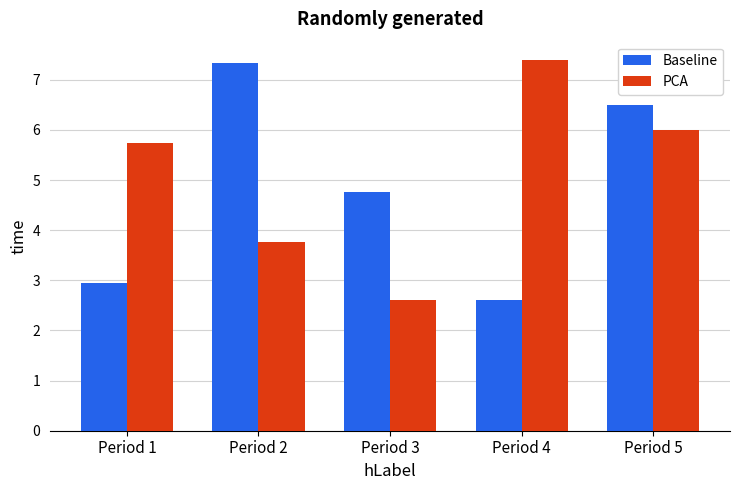

Rank the categories by PCA value from lowest to highest.

Period 3, Period 2, Period 1, Period 5, Period 4